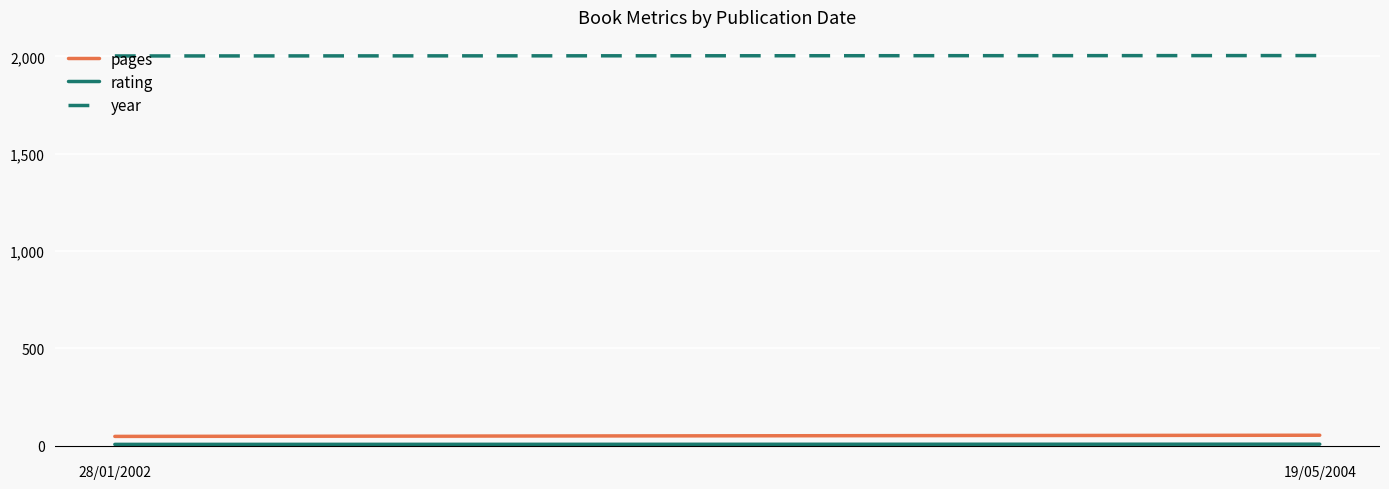

At how many categories does at least one series exceed 1179?

2